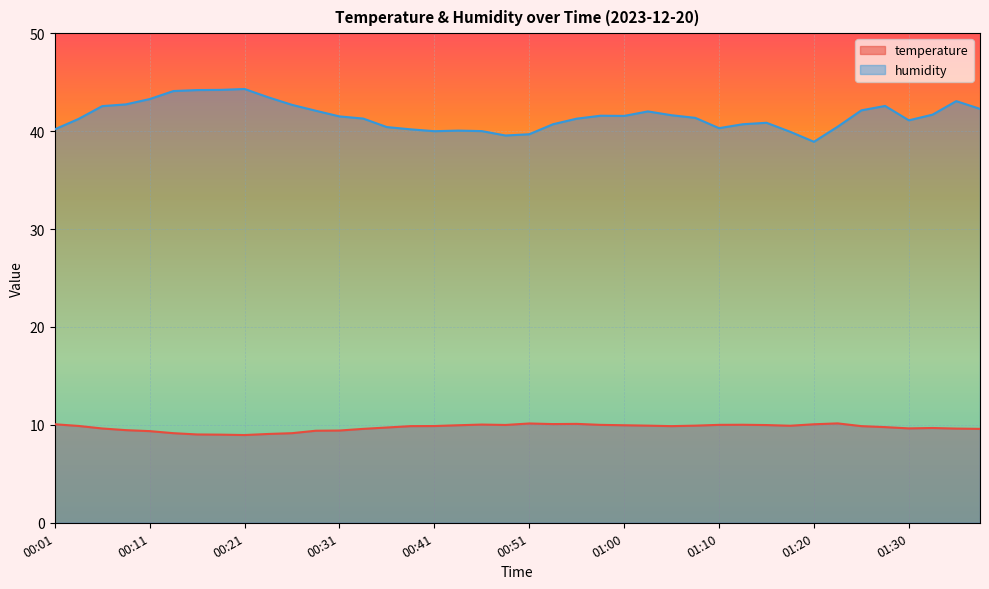

What is the value of the temperature point at the 40th from the left?

9.6